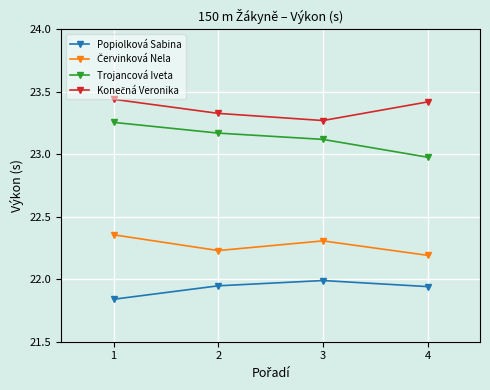

What is the spread (max minus min) of values at 4?

1.5